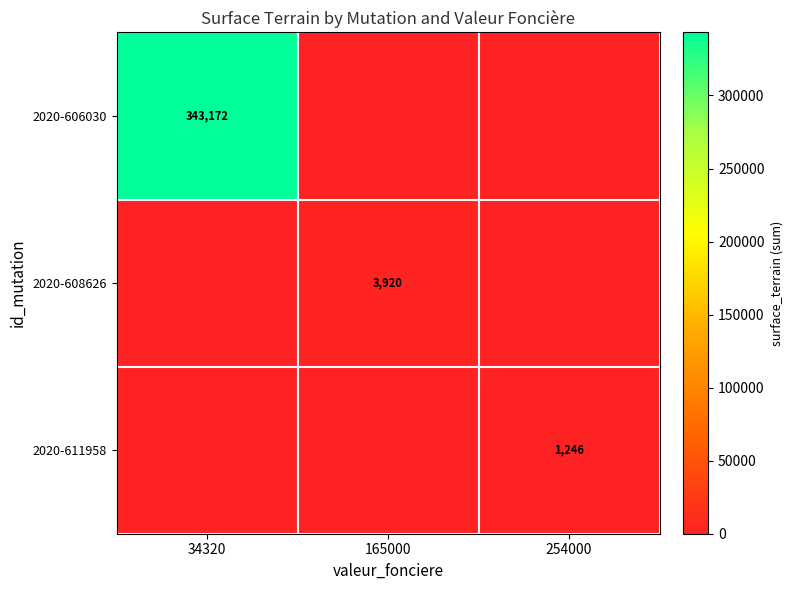

The value of 2020-606030 at 34320 is 480286. True or false?

False